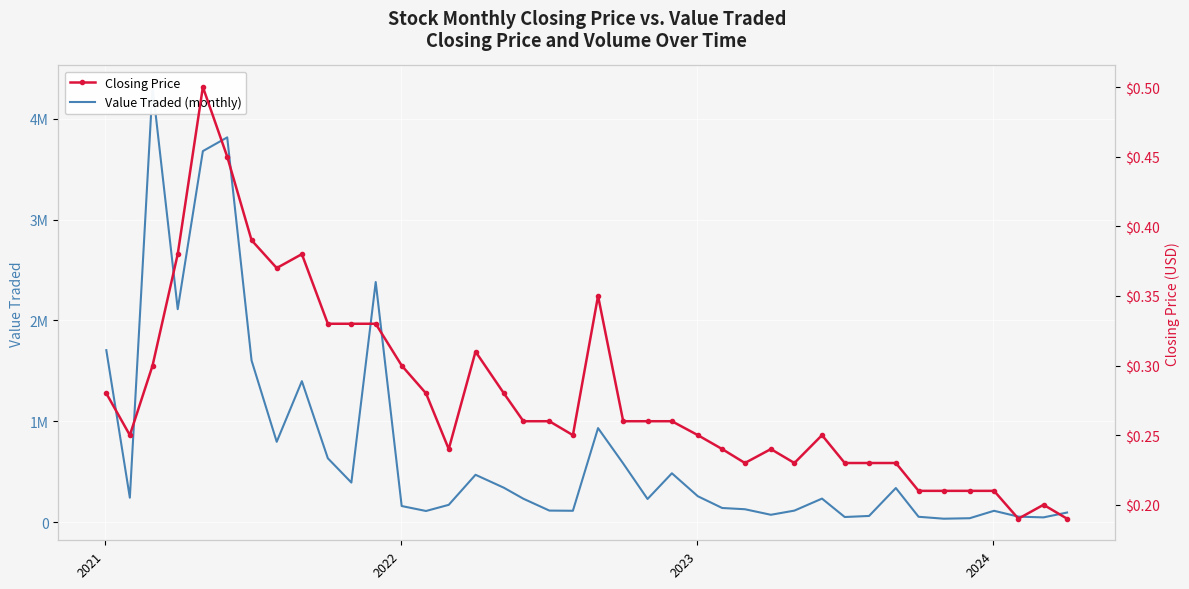

Reading left to right, transcribe all the data shown in this chart.

Value Traded (monthly): 1705526.0	242160.0	4315538.0	2112289.0	3679993.0	3816072.0	1603014.0	796534.0	1397928.0	633202.0	392110.0	2381360.0	159431.0	110197.0	171320.0	469378.0	340675.0	231788.0	114249.0	112382.0	932285.0	581489.0	229194.0	484241.0	256416.0	139877.0	127615.0	72669.0	114054.0	233079.0	50527.0	61012.0	338002.0	52851.0	33721.0	38499.0	112165.0	54224.0	46789.0	94946.0
Closing Price: 0.3	0.2	0.3	0.4	0.5	0.5	0.4	0.4	0.4	0.3	0.3	0.3	0.3	0.3	0.2	0.3	0.3	0.3	0.3	0.2	0.3	0.3	0.3	0.3	0.2	0.2	0.2	0.2	0.2	0.2	0.2	0.2	0.2	0.2	0.2	0.2	0.2	0.2	0.2	0.2